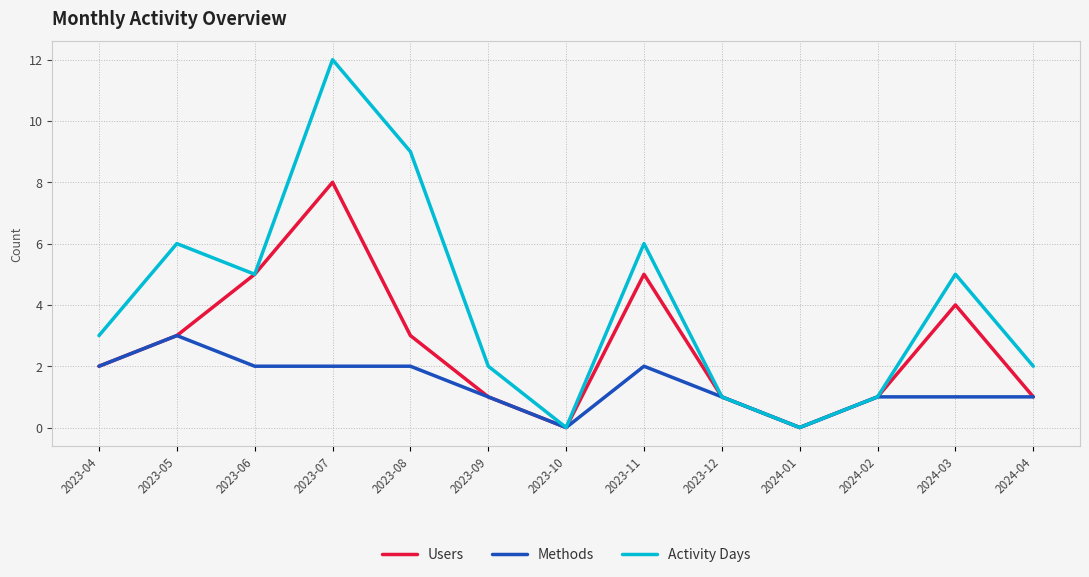

What is the total value across all series at 2024-03?

10